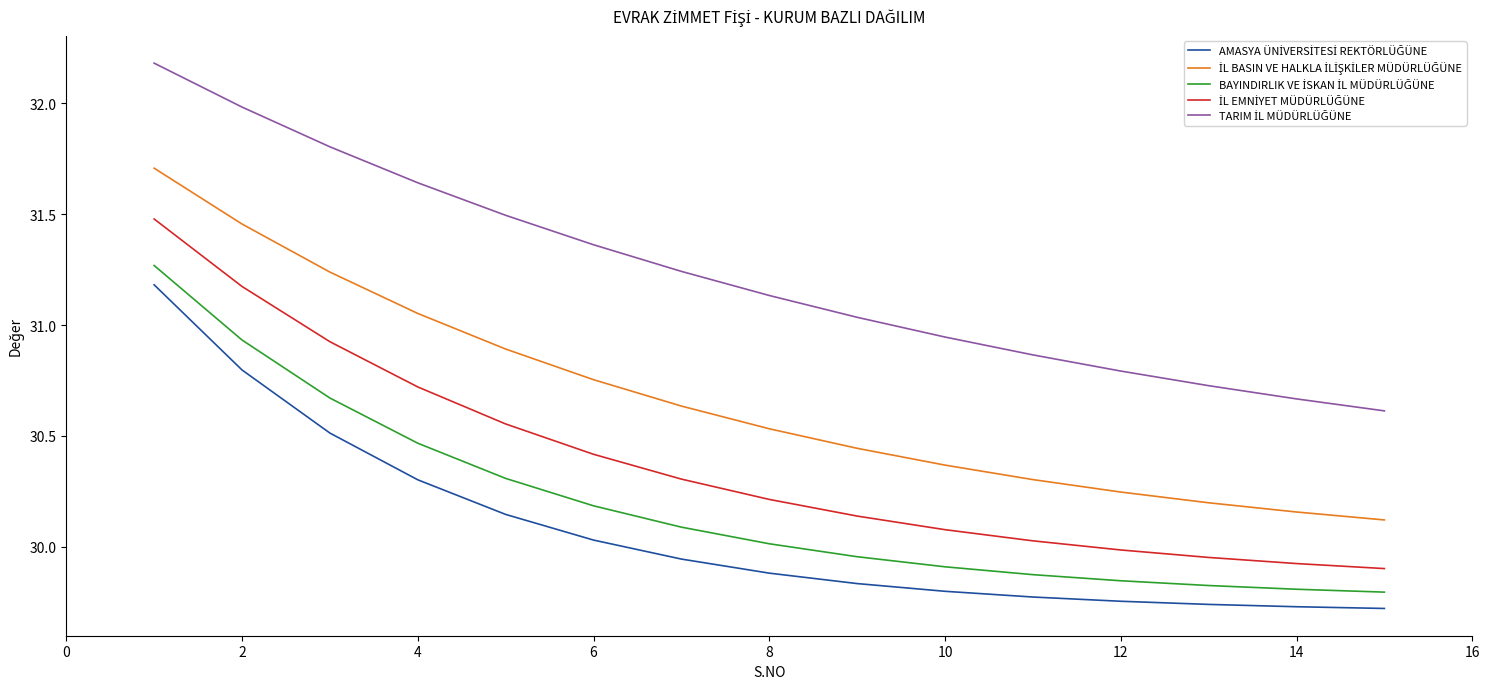

What is the maximum value shown in the chart?

32.2